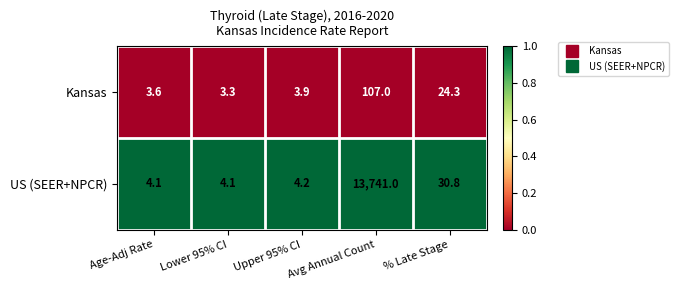

What is the average value of the US (SEER+NPCR) series?

2756.8